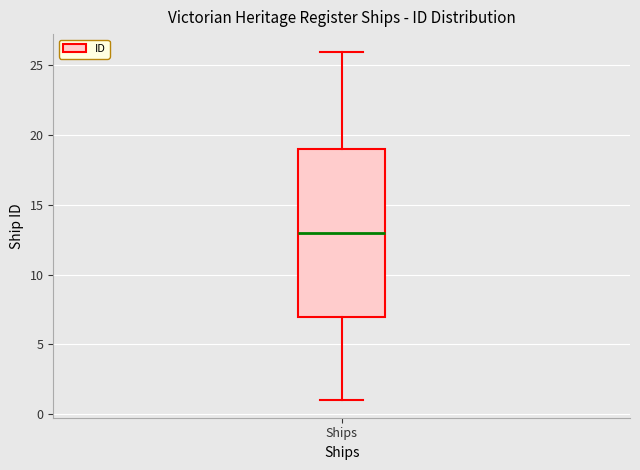

Where does the lower whisker of the box for Ships end on the y-axis? The values are not printed on the chart, so give them approximately, as read against the axis.

1